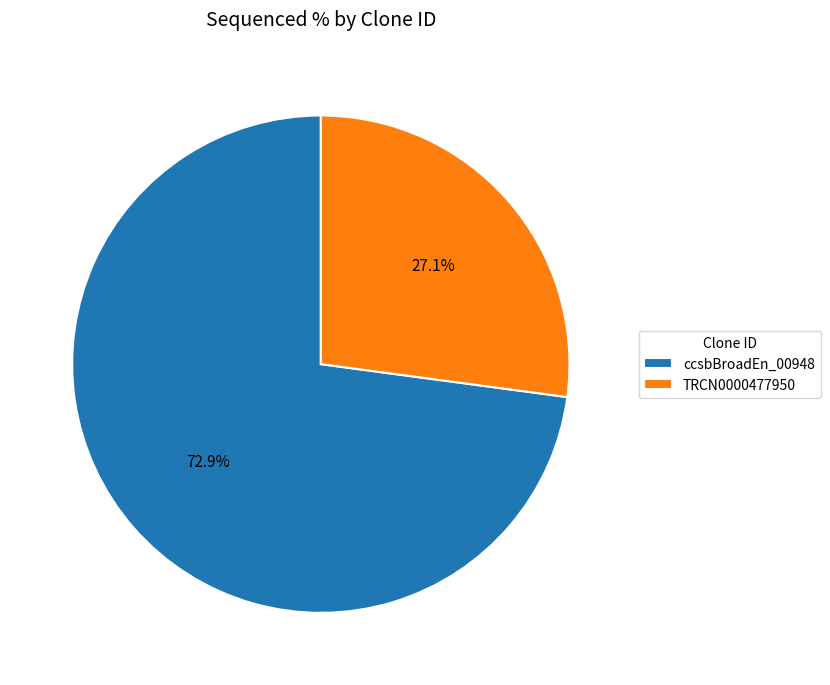

Do TRCN0000477950 and ccsbBroadEn_00948 together represent more than half of the pie?

Yes